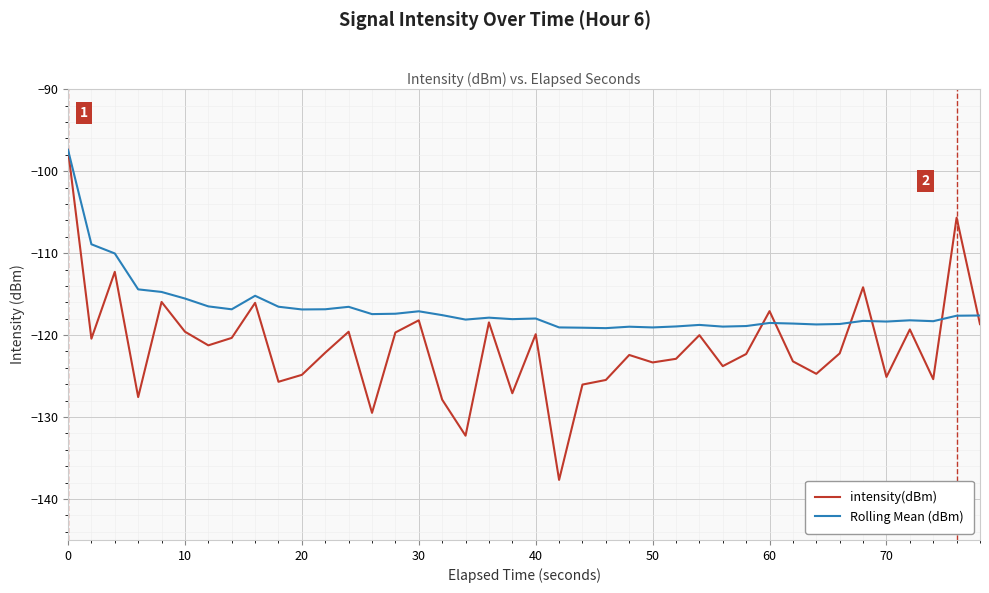

Which series has the largest total across all categories?

Rolling Mean (dBm)